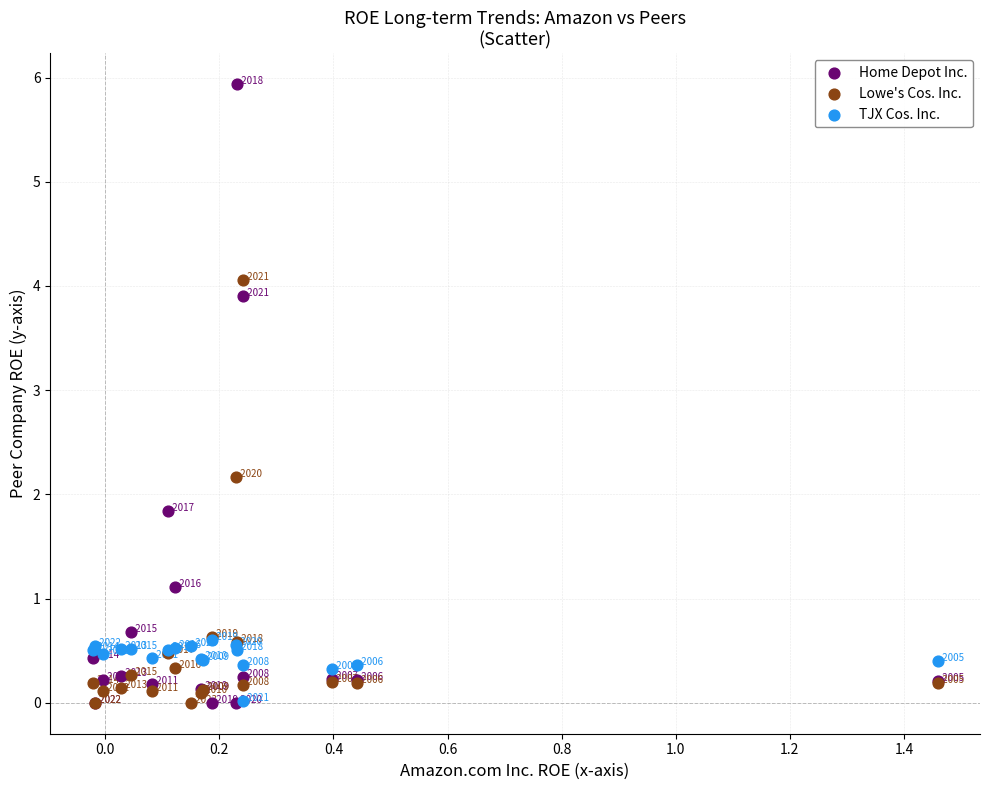

Which series contains the highest Y value?

Home Depot Inc.